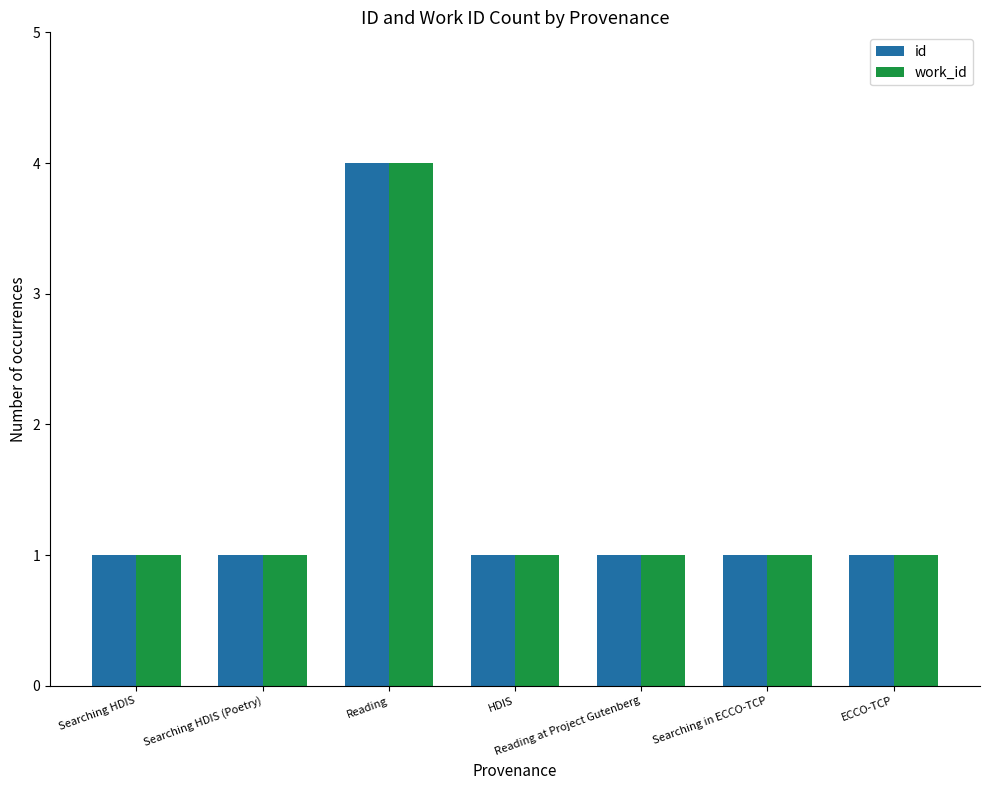

Which category has the highest value across all series?

Reading